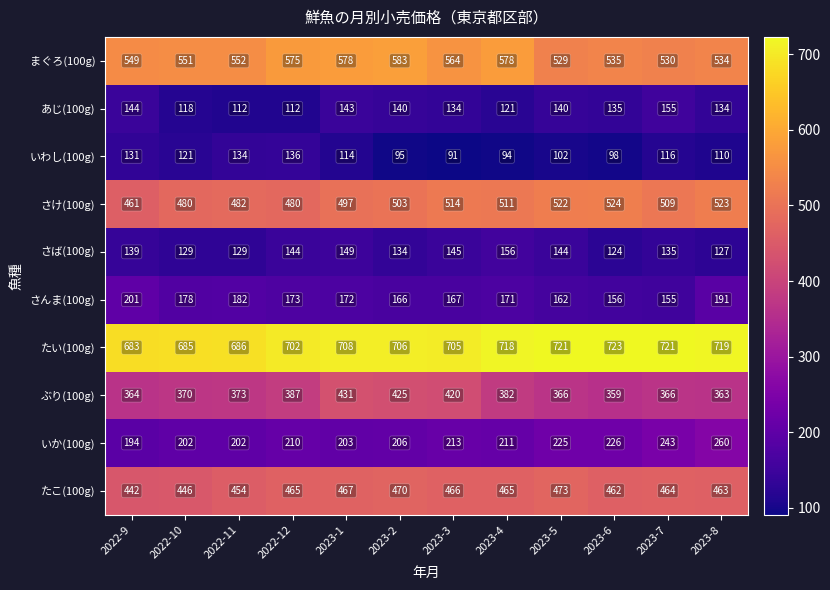

Which series has the widest spread of values?

ぶり(100g)